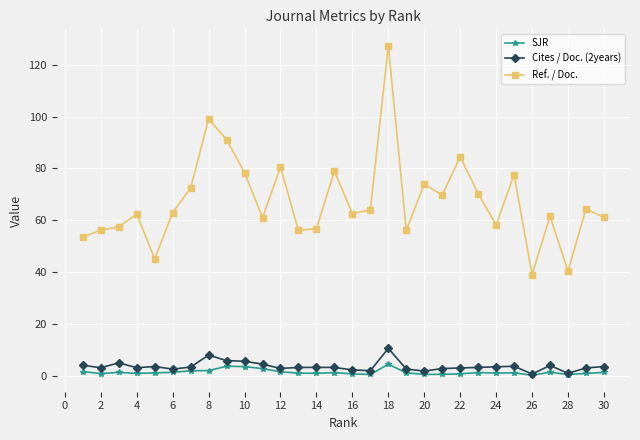

List the series in order of their peak value, highest first.

Ref. / Doc., Cites / Doc. (2years), SJR